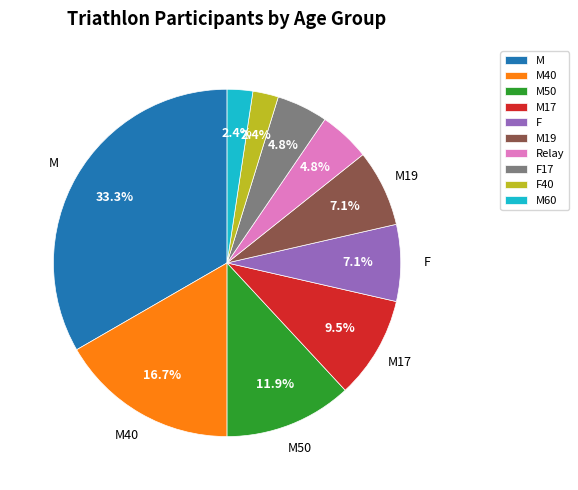

Is there any slice that represents more than half of the pie?

No